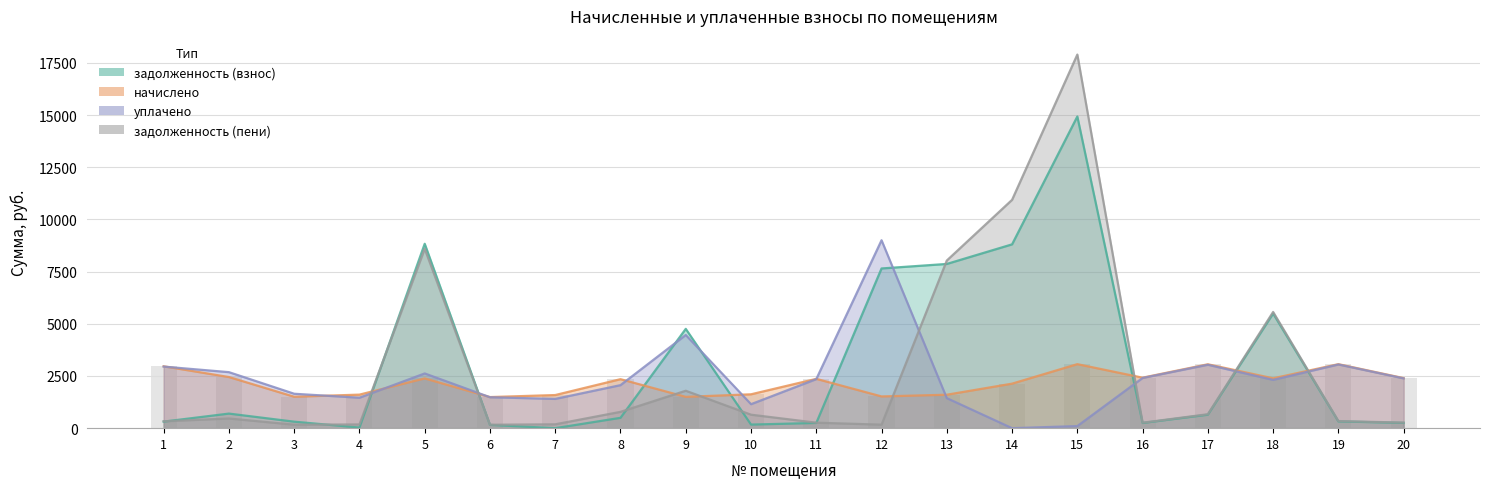

Which series has the largest range (max minus min)?

задолженность (пени)